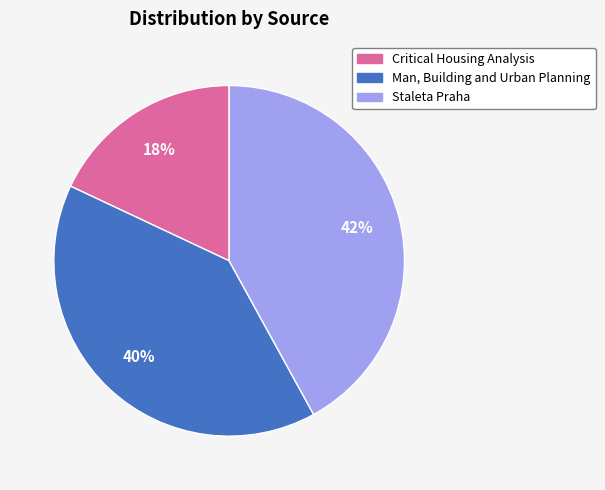

What percentage is the Man, Building and Urban Planning slice, to the nearest percent?

40%